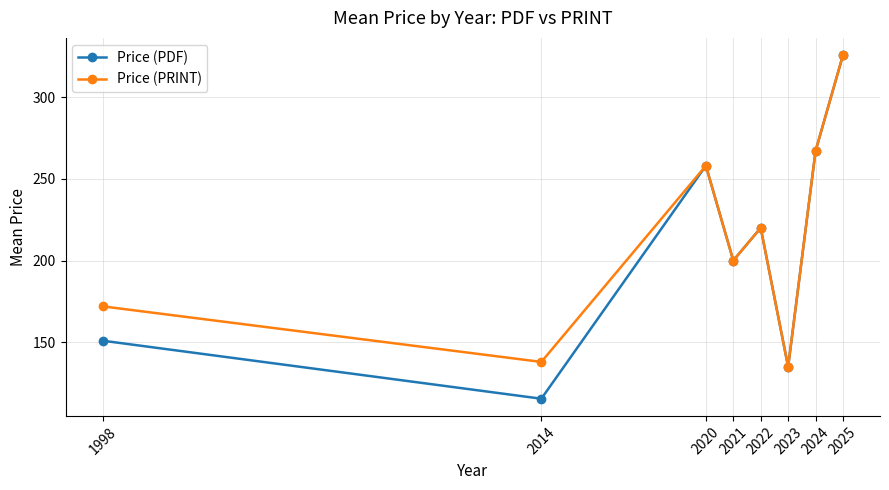

At which label is Price (PDF) closest to 220?

2022